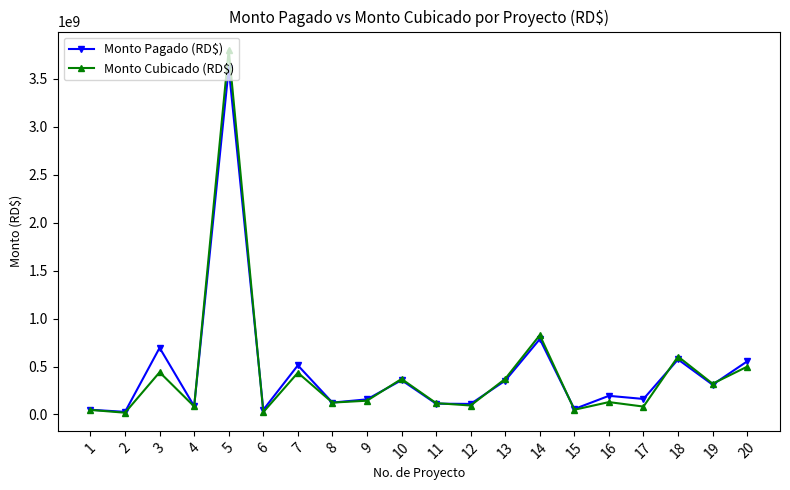

Does the chart display data point markers on the line(s)?

Yes